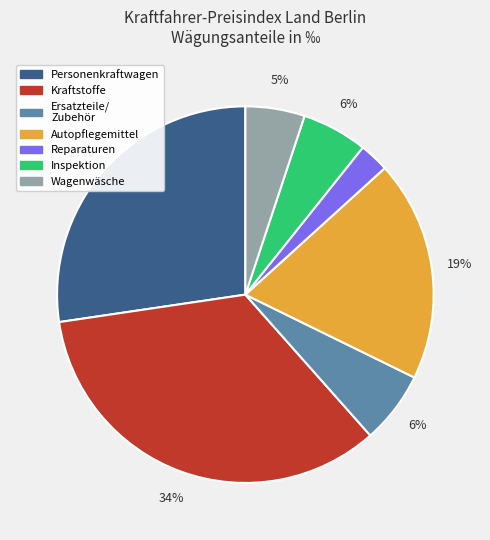

How many segments does this pie chart have?

7